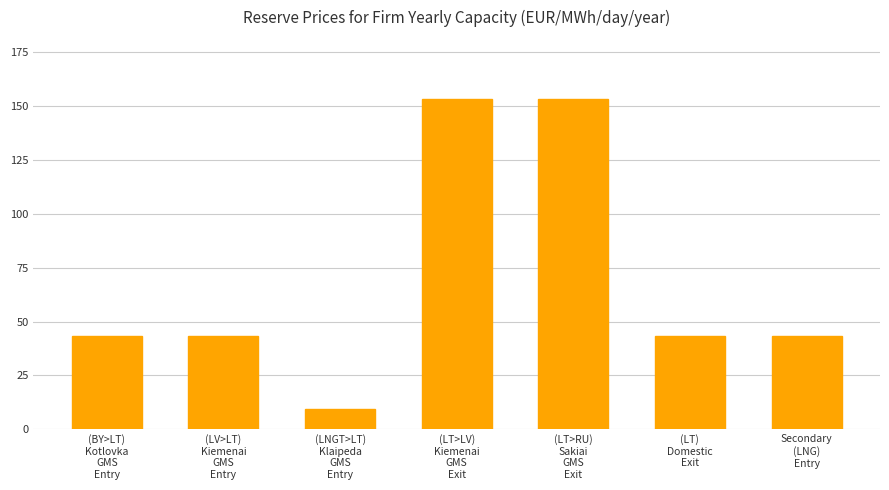

What is the sum of all values?

489.3